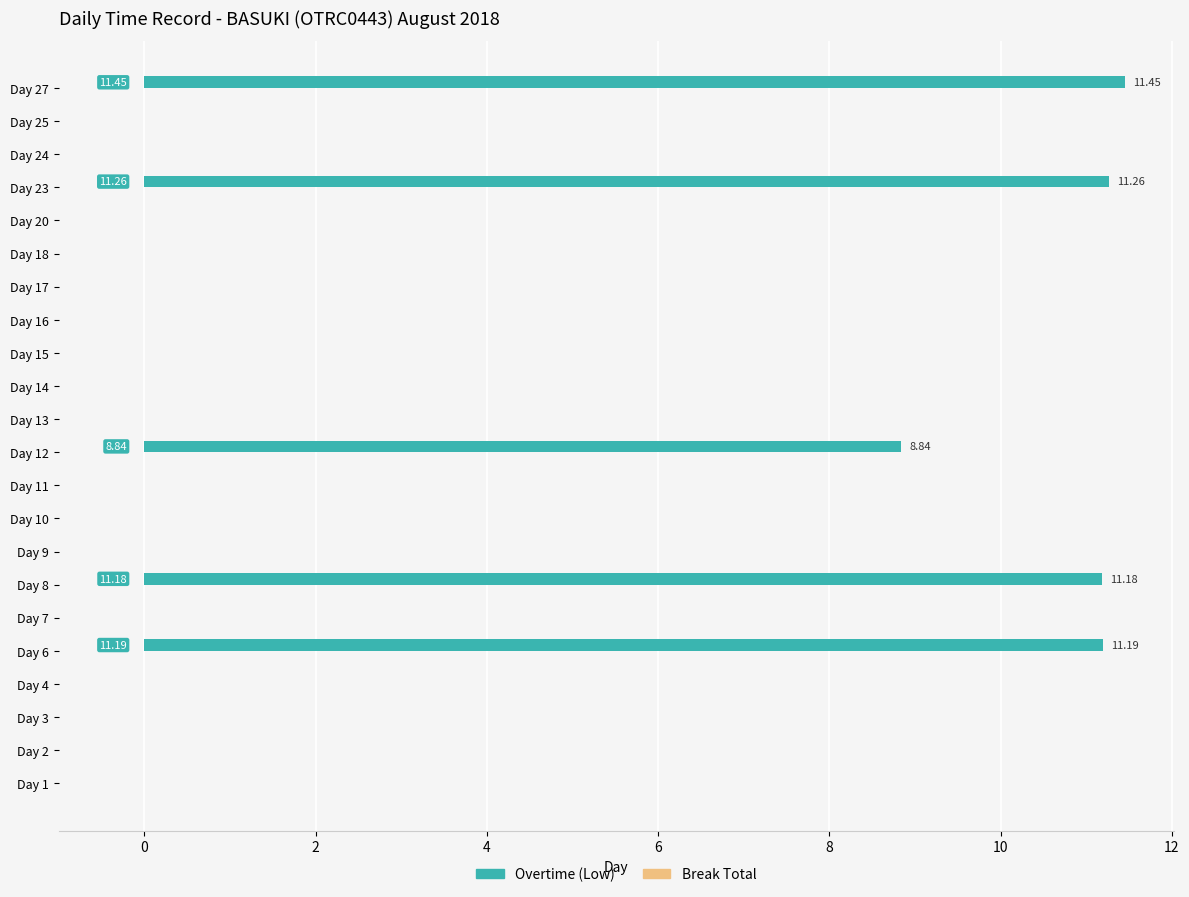

Between Day 13 and Day 8, which is larger?

Day 8